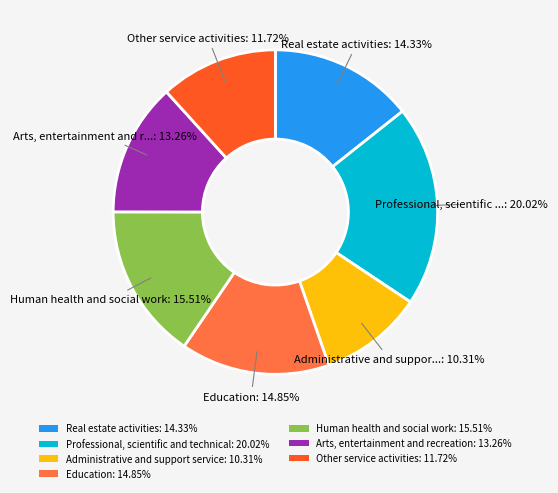

To the nearest percent, what percentage of the pie is Administrative and support service?

10%